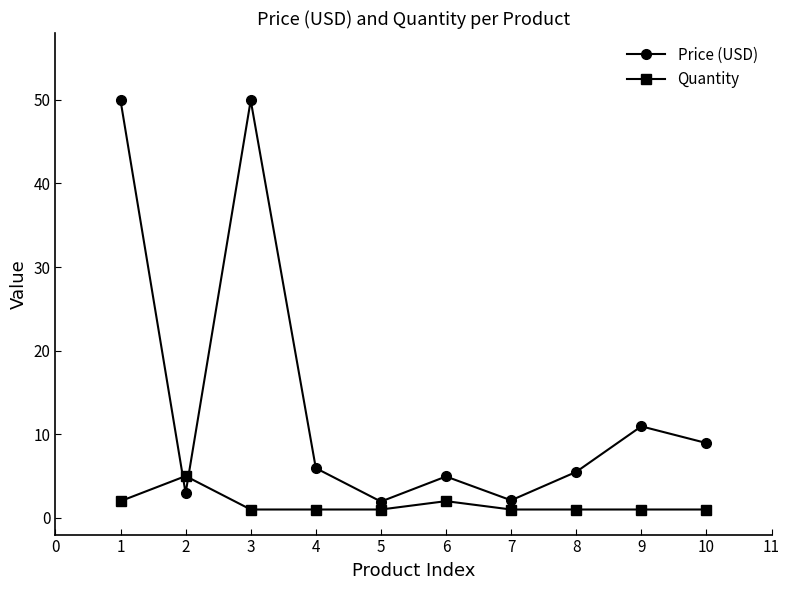

How many data points does each series have?

10